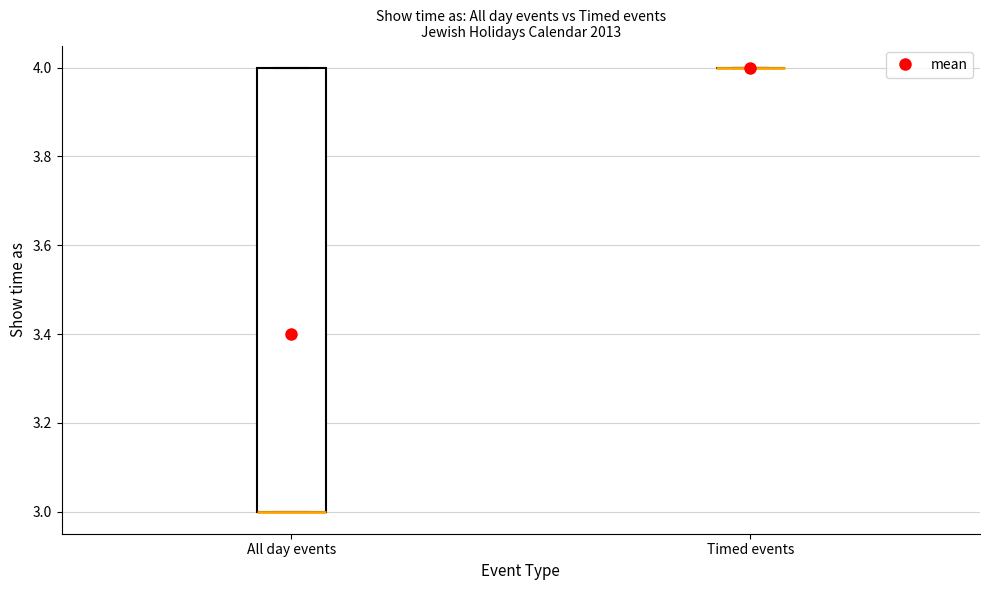

Where is the upper edge of the box for All day events on the y-axis? The values are not printed on the chart, so give them approximately, as read against the axis.

4